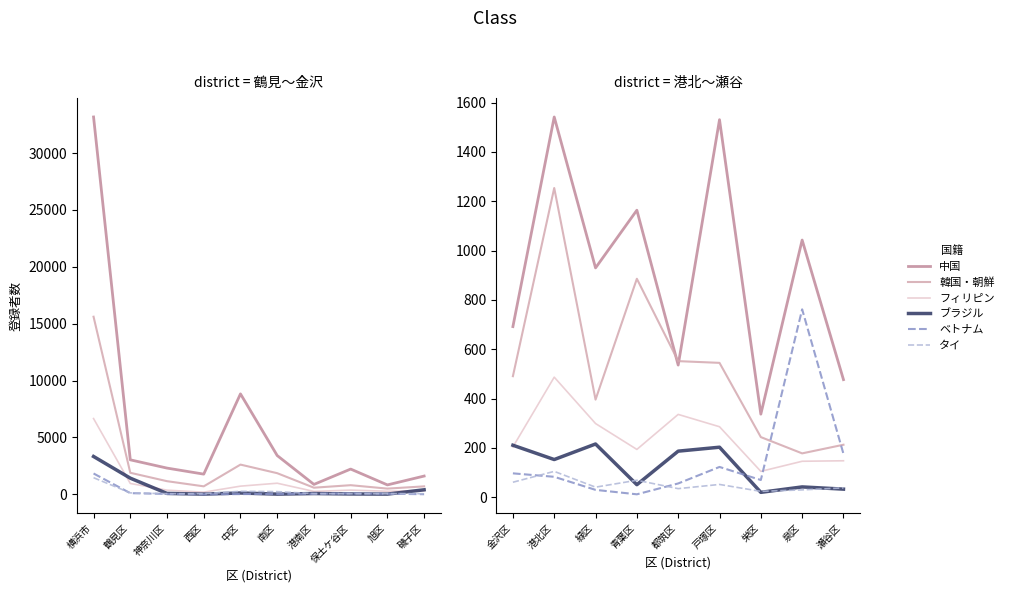

How many interior local peaks does the ベトナム series have?

2